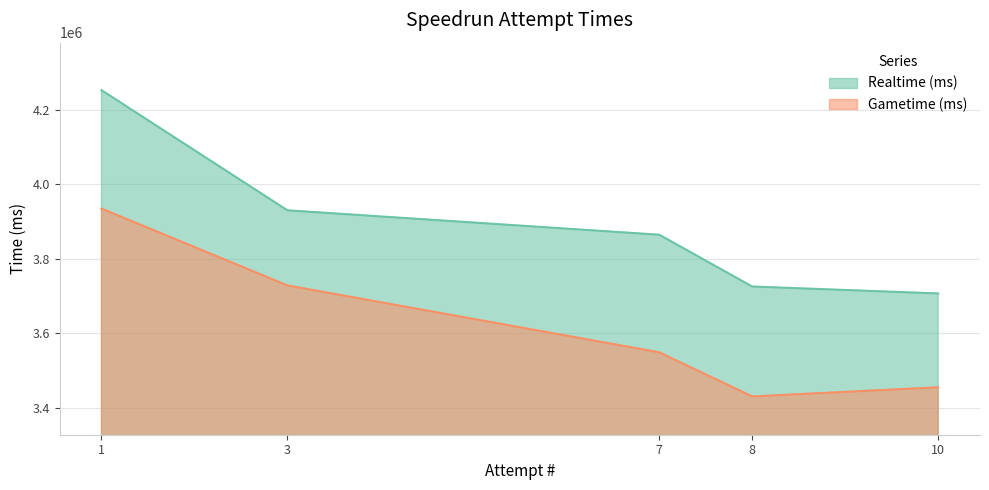

What is the difference between the Realtime (ms) values at 1 and 10?

546336